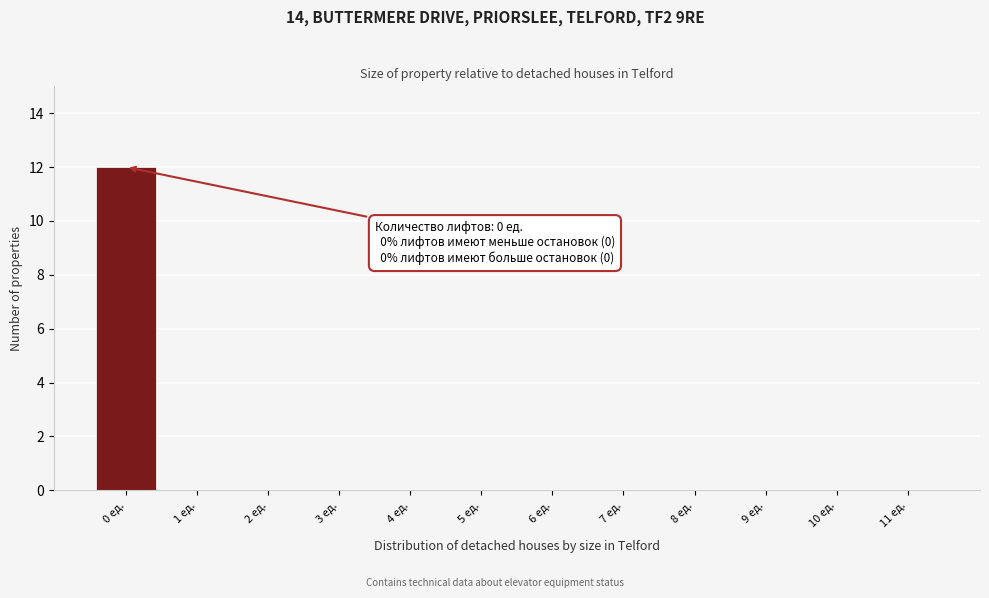

Reading left to right, extract all data points from this chart.

0 ед.=12	1 ед.=0	2 ед.=0	3 ед.=0	4 ед.=0	5 ед.=0	6 ед.=0	7 ед.=0	8 ед.=0	9 ед.=0	10 ед.=0	11 ед.=0